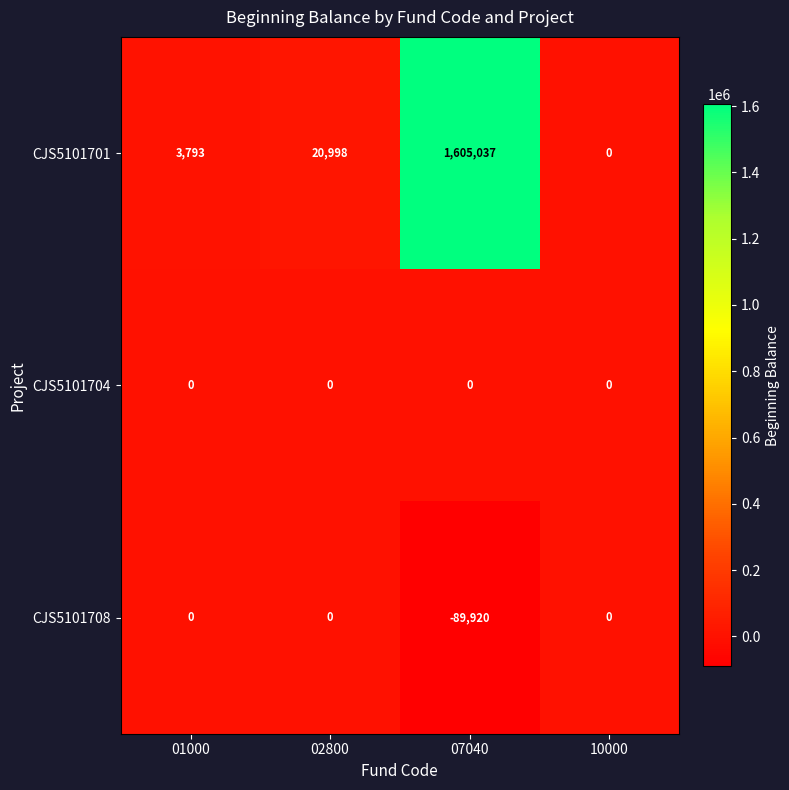

Is it true that CJS5101701 equals 0 at 10000?

True